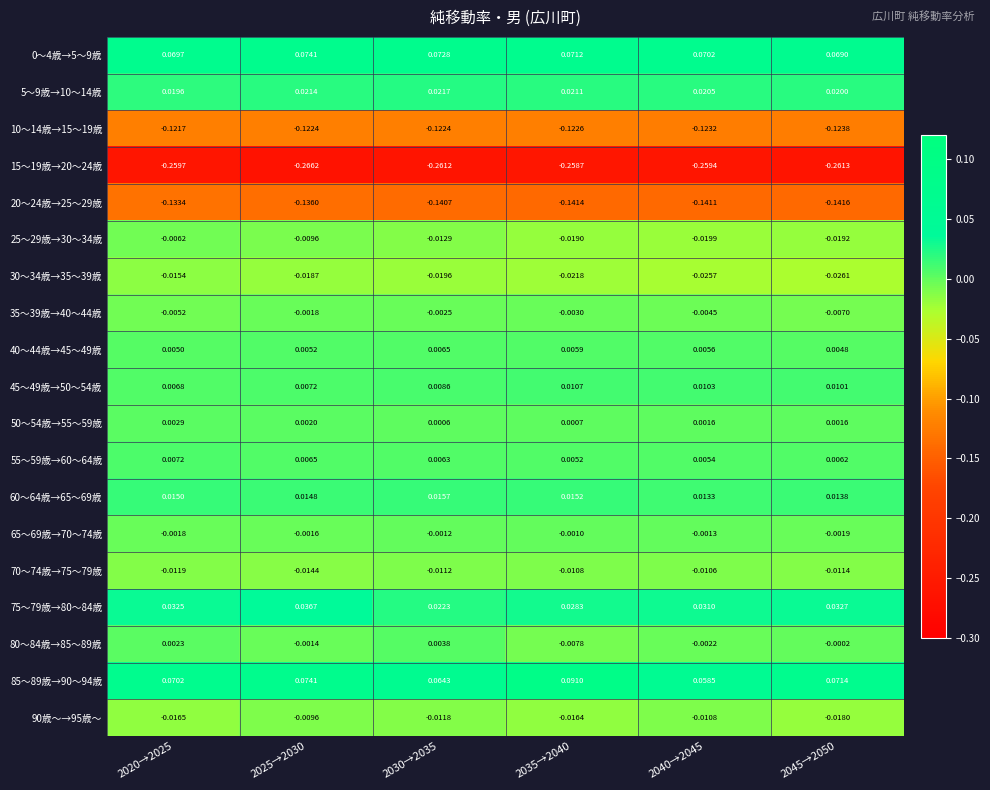

Is the value of 20～24歳→25～29歳 at 2035→2040 greater than the value of 45～49歳→50～54歳 at 2040→2045?

No